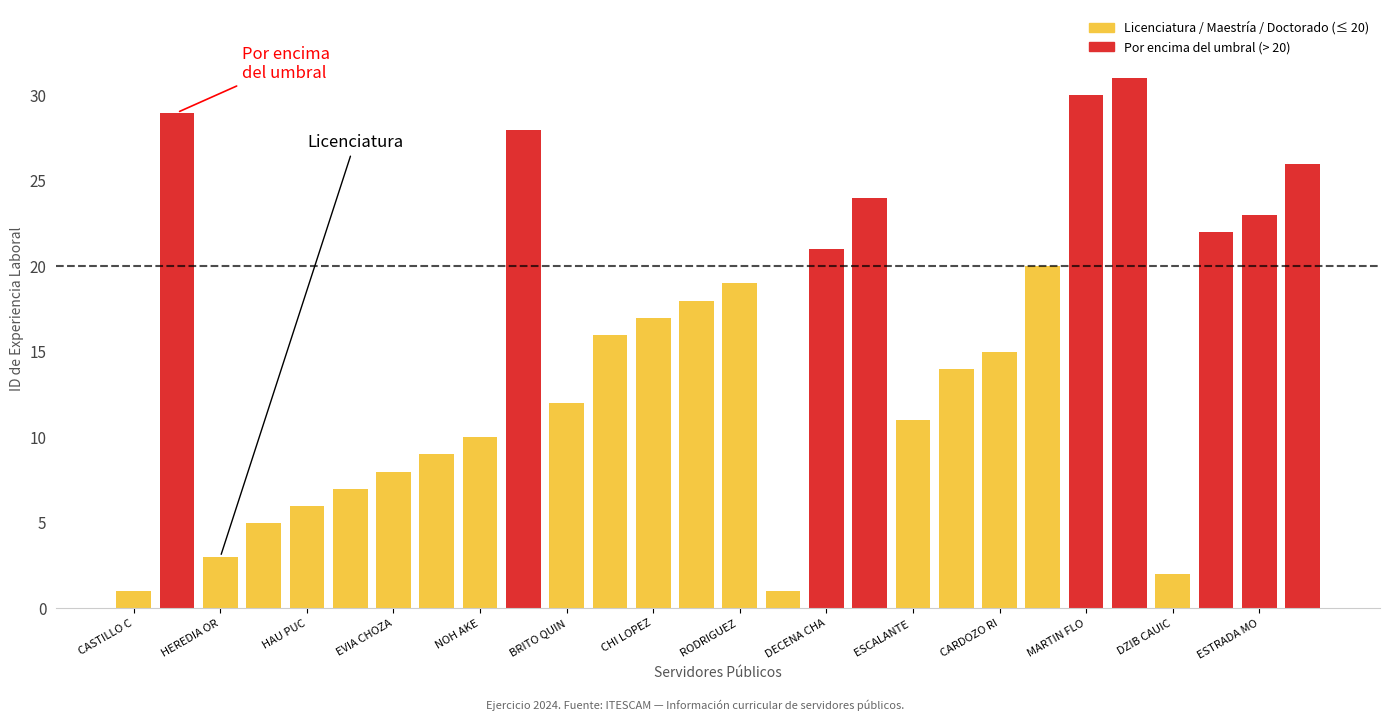

What value does the Por encima del umbral series have at DECENA CHA, to the nearest 5?

20